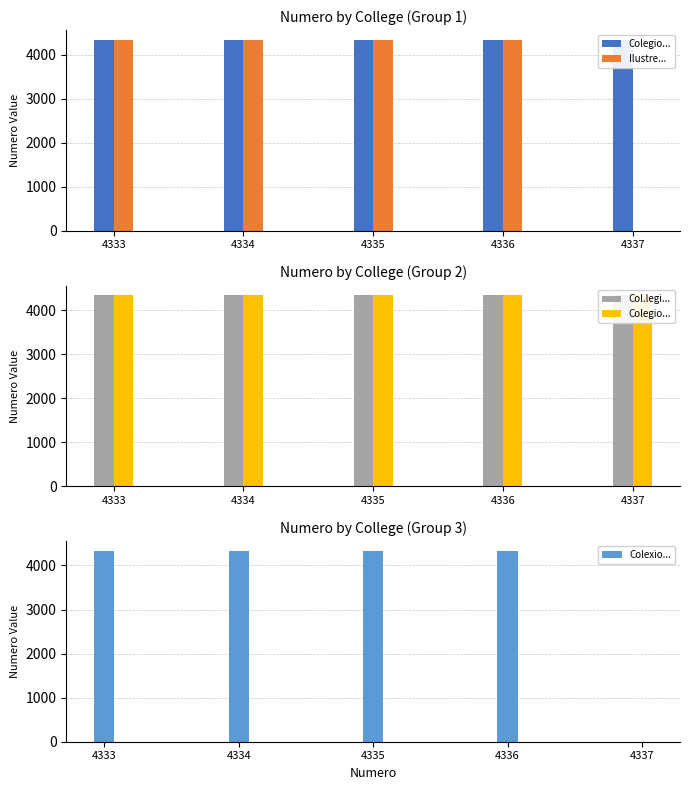

Which series has the largest total across all categories?

Col.legi de Fisioterapeutes de Catalunya